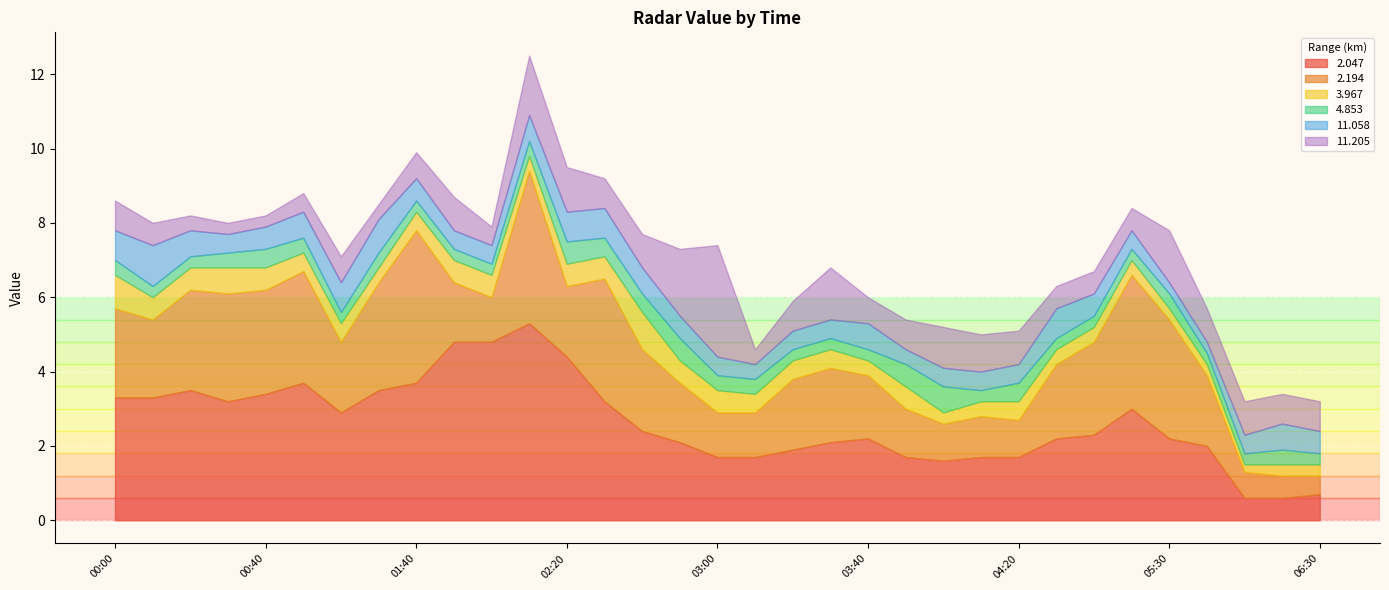

The 2.047 series shows 1.6 at 02:20. True or false?

False